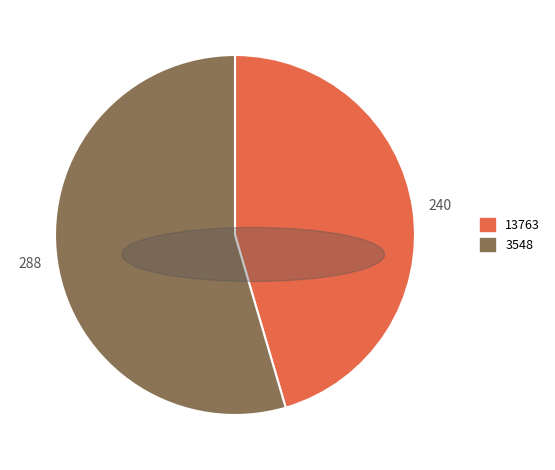

Which category has the biggest portion of the pie?

3548